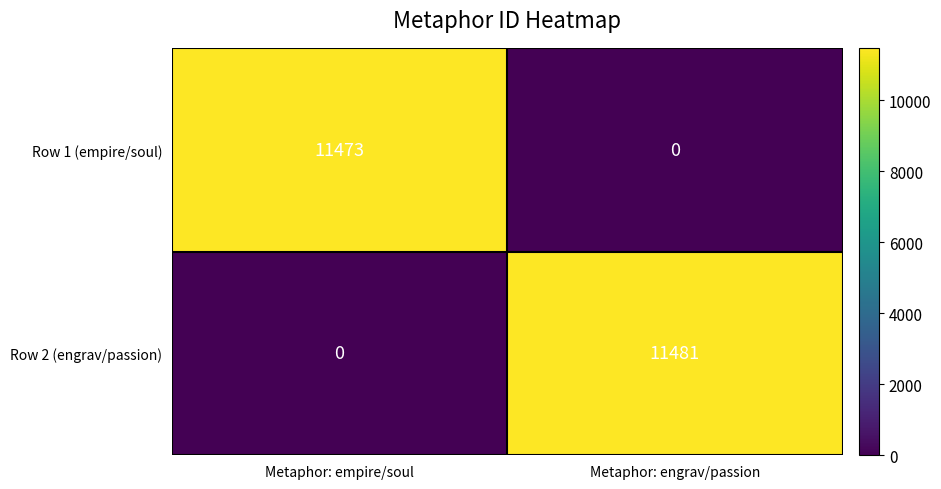

Reading left to right, what are all the values shown in this chart?

Row 1 (empire/soul): 11473	0
Row 2 (engrav/passion): 0	11481